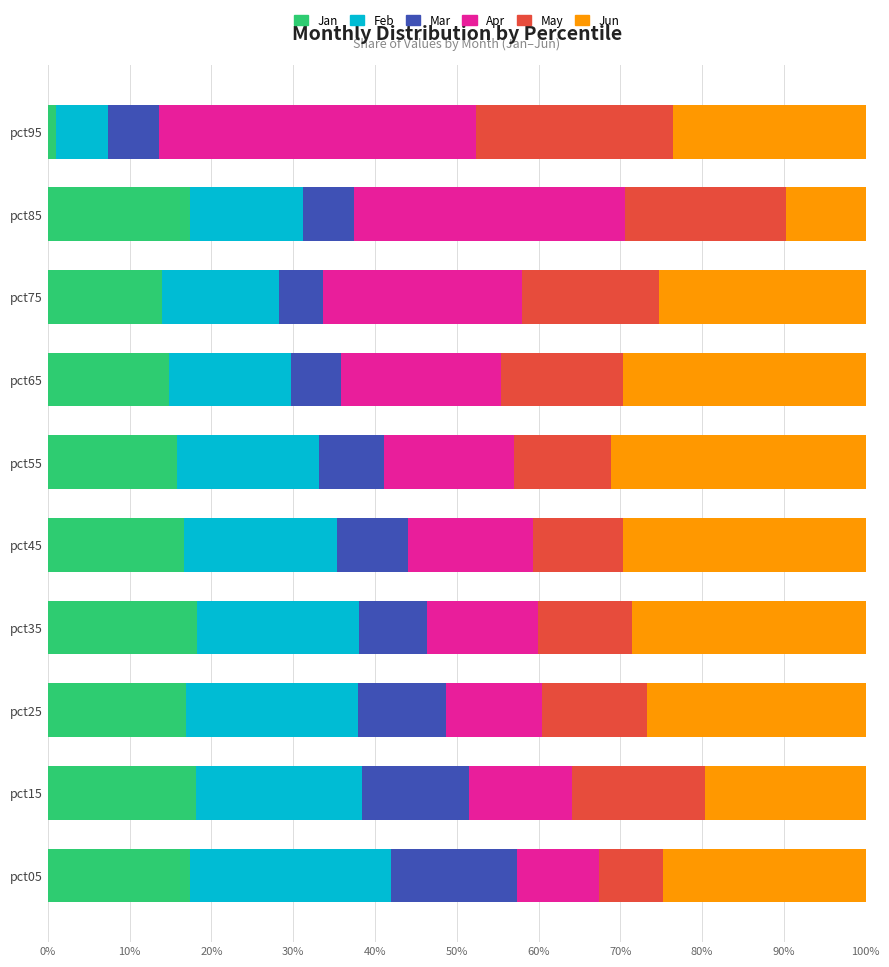

What is the total value across all series at pct85?

100.0